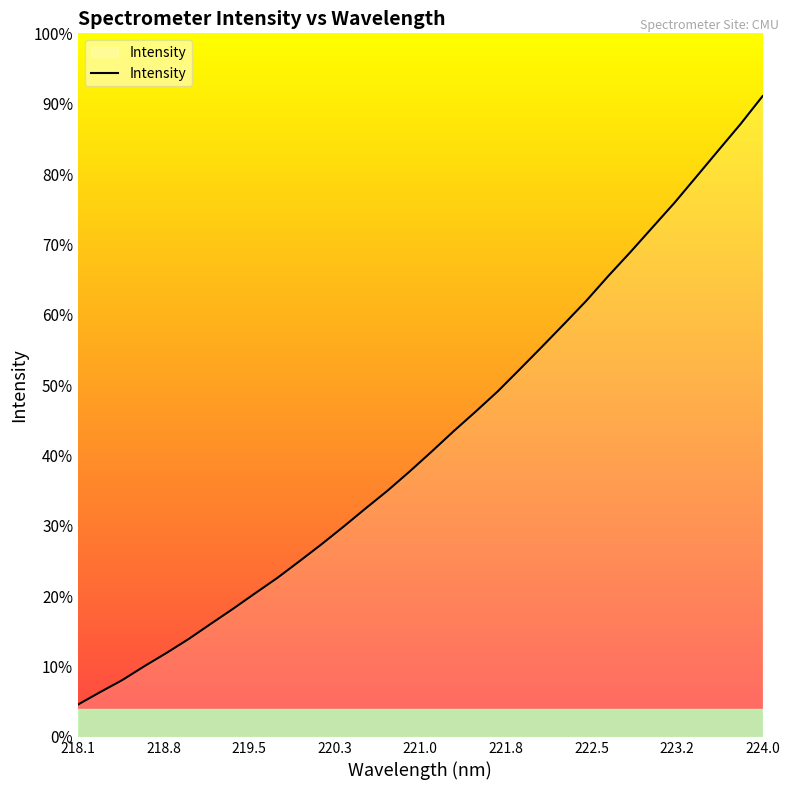

At which category does the chart reach its peak across all series?

224.0